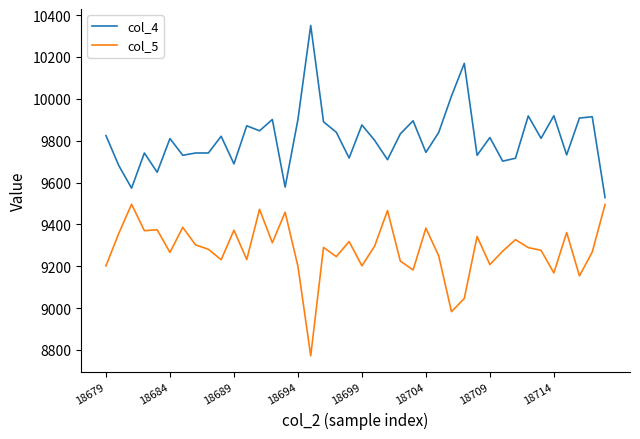

What is the minimum value for col_4?

9528